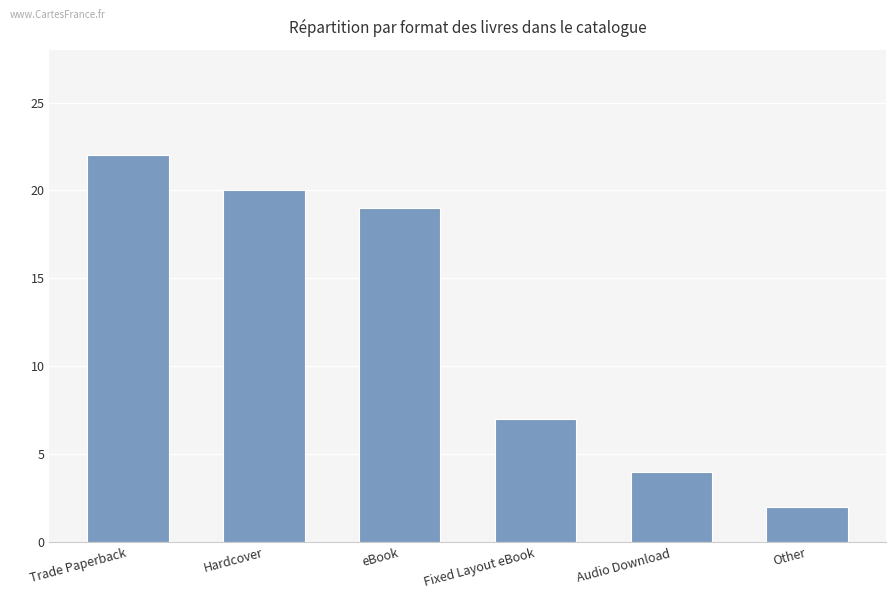

How many values are below 19?

3